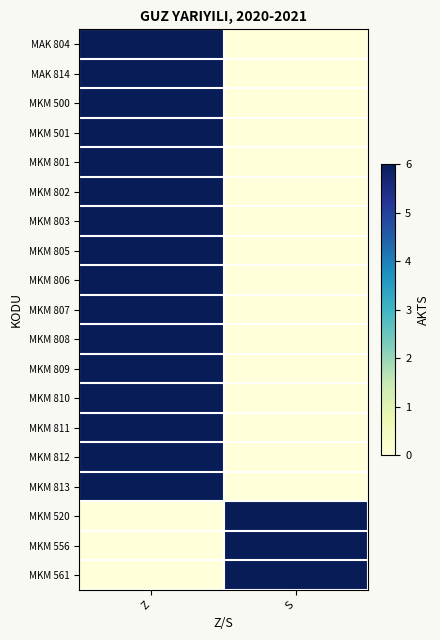

Reading left to right, list all the values displayed in this chart.

MAK 804: Z=6	S=0
MAK 814: Z=6	S=0
MKM 500: Z=6	S=0
MKM 501: Z=6	S=0
MKM 801: Z=6	S=0
MKM 802: Z=6	S=0
MKM 803: Z=6	S=0
MKM 805: Z=6	S=0
MKM 806: Z=6	S=0
MKM 807: Z=6	S=0
MKM 808: Z=6	S=0
MKM 809: Z=6	S=0
MKM 810: Z=6	S=0
MKM 811: Z=6	S=0
MKM 812: Z=6	S=0
MKM 813: Z=6	S=0
MKM 520: Z=0	S=6
MKM 556: Z=0	S=6
MKM 561: Z=0	S=6